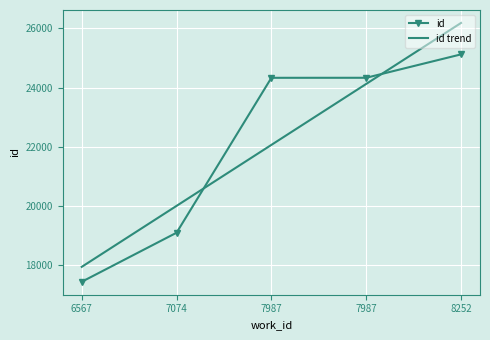

What is the difference between the maximum and minimum values?

7675